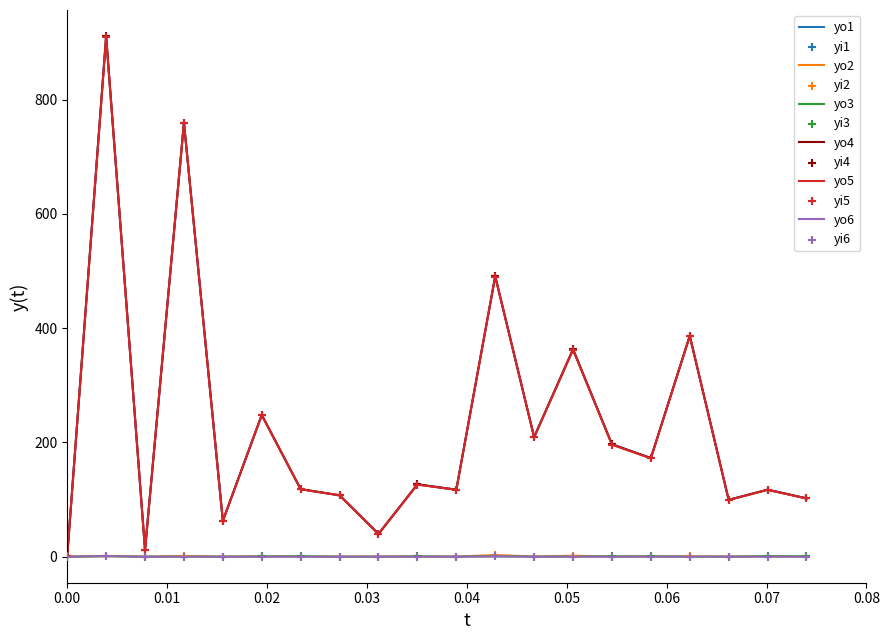

What is the greatest value displayed?

911.1